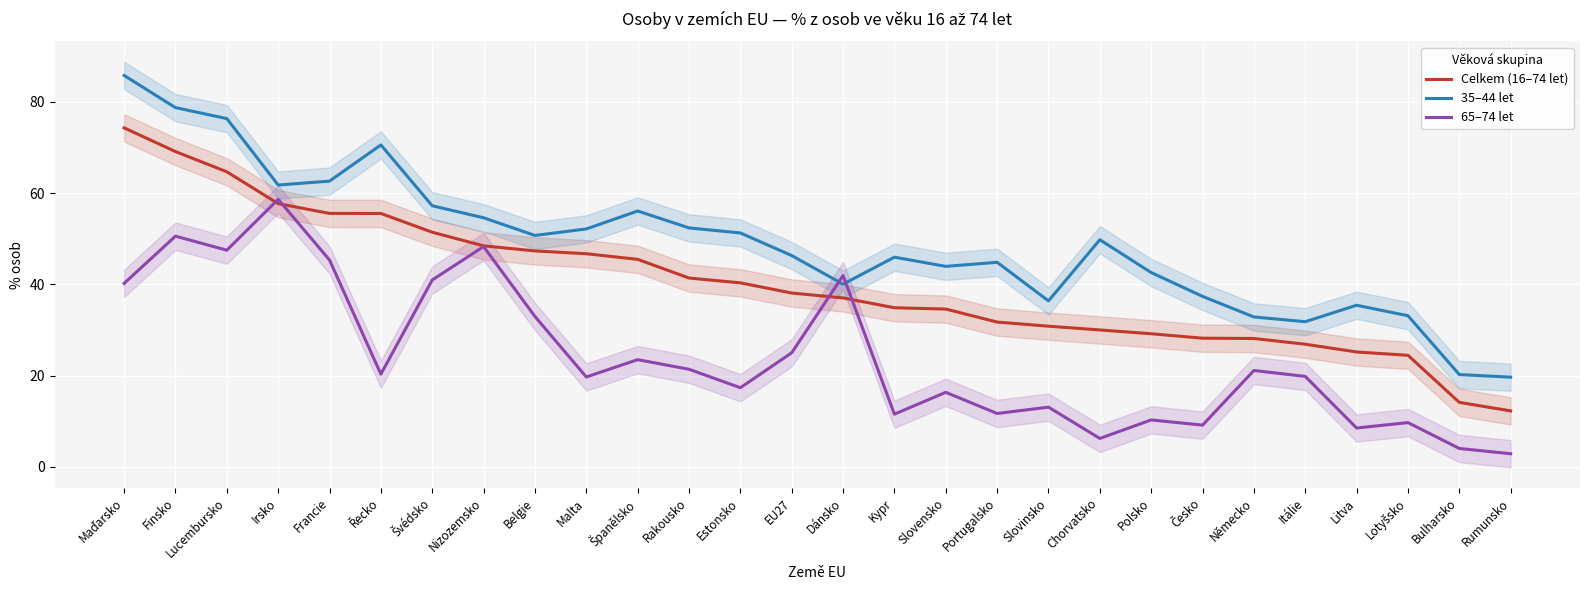

What is the sum of all 35–44 let values?

1370.5